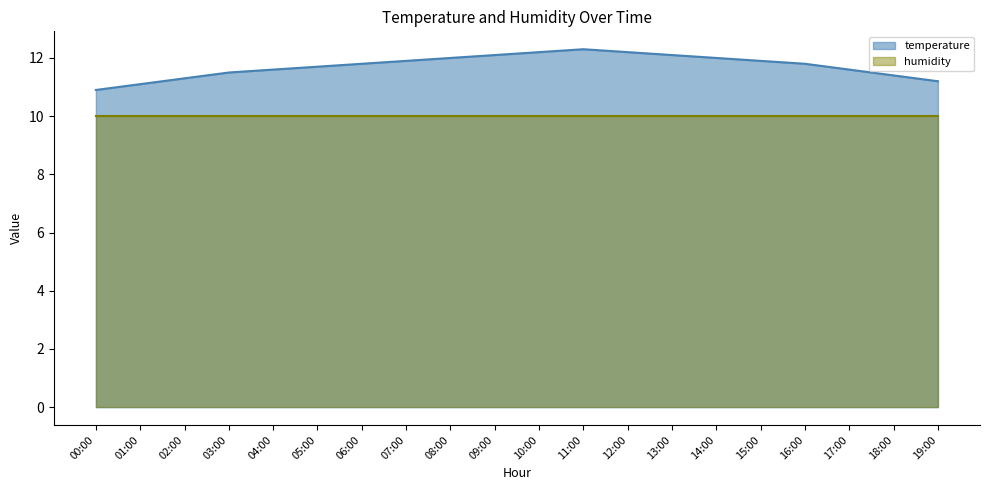

At which category does the chart reach its minimum across all series?

00:00